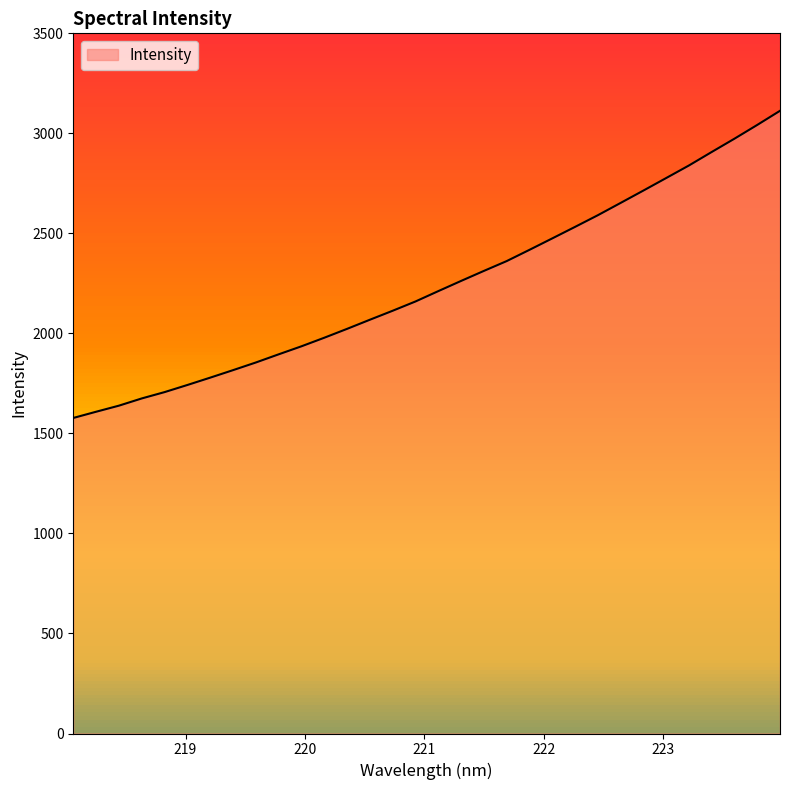

Reading right to left, what are all the values shown in this chart?

3112.7	3042.1	2973.3	2906.8	2839.4	2776.6	2714.0	2652.1	2590.7	2532.4	2474.8	2417.7	2361.4	2312.3	2262.3	2211.3	2159.6	2113.2	2068.3	2022.7	1978.3	1935.5	1895.4	1854.6	1816.3	1778.8	1742.2	1706.6	1674.9	1638.8	1608.4	1577.3